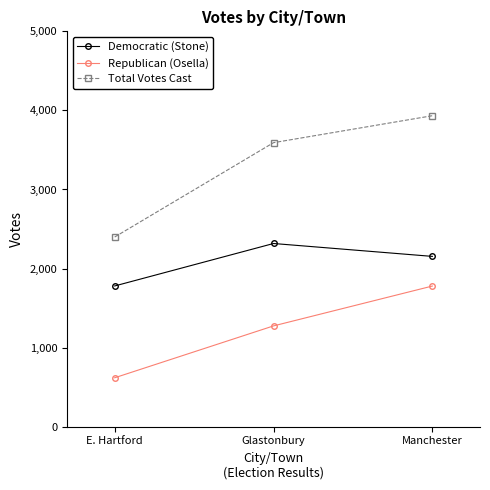

What is the value of the Republican (Osella) point at the 1st from the left?

619